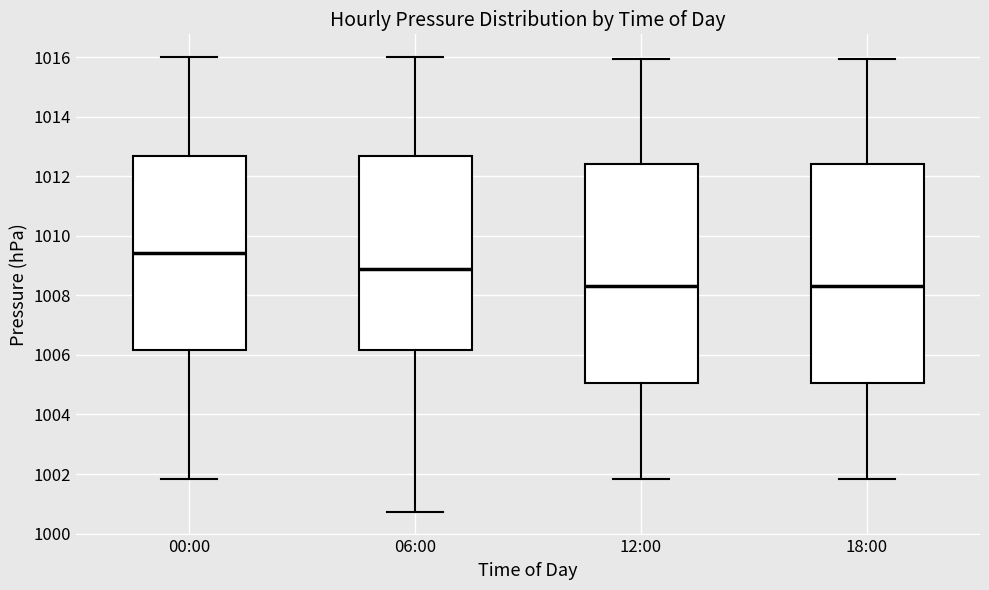

Reading left to right, transcribe this box plot: for each box, give where its median line is, the range the box spans, and where its two whiskers end, as read against the y-axis. The values are not printed on the chart, so give them approximately, as read against the axis.

00:00: median 1009.4, box 1006.2 to 1012.6, whiskers 1001.8 to 1016.0
06:00: median 1008.8, box 1006.2 to 1012.6, whiskers 1000.8 to 1016.0
12:00: median 1008.4, box 1005.0 to 1012.4, whiskers 1001.8 to 1016.0
18:00: median 1008.4, box 1005.0 to 1012.4, whiskers 1001.8 to 1016.0